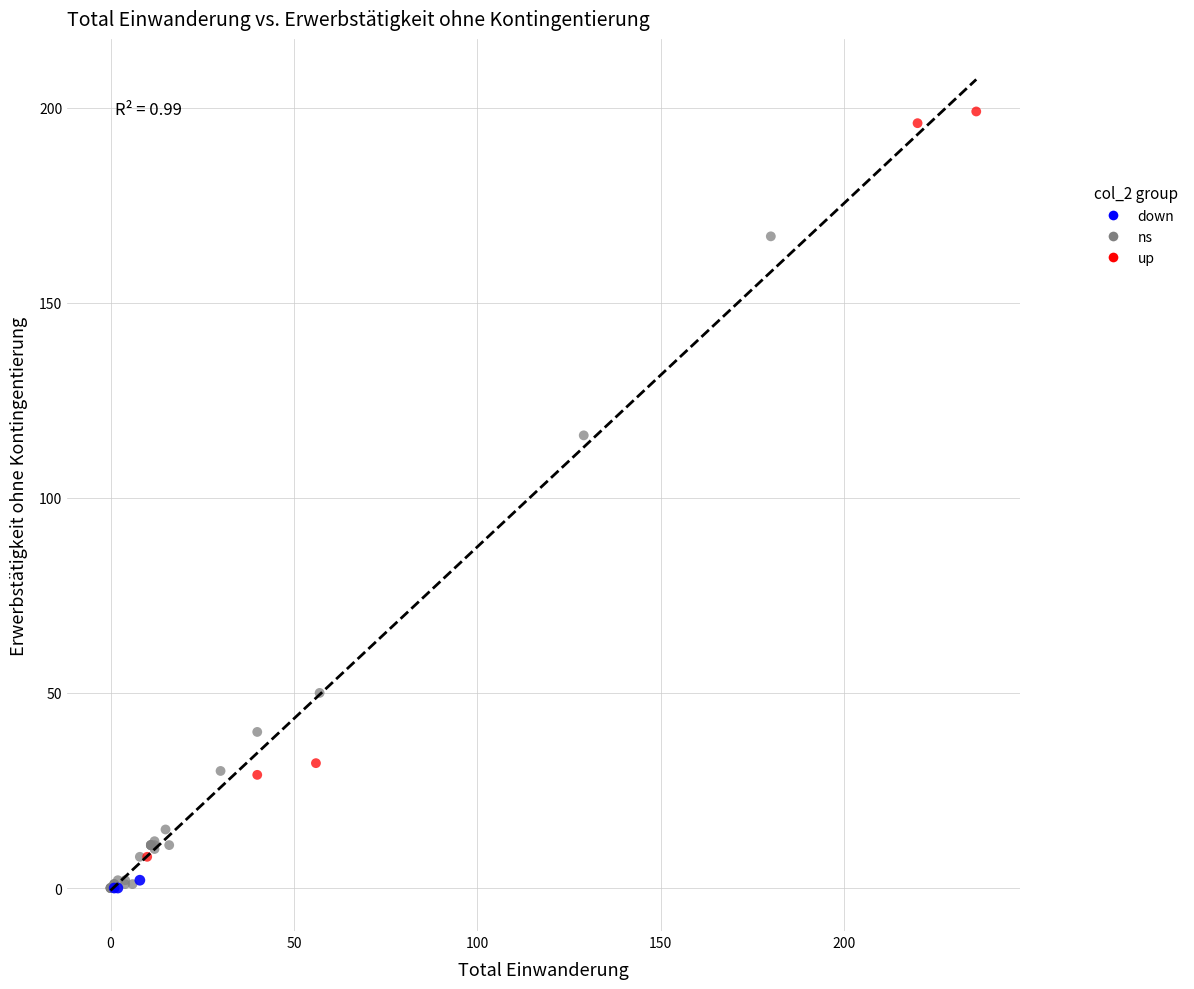

Which series has the widest spread of Y values?

up